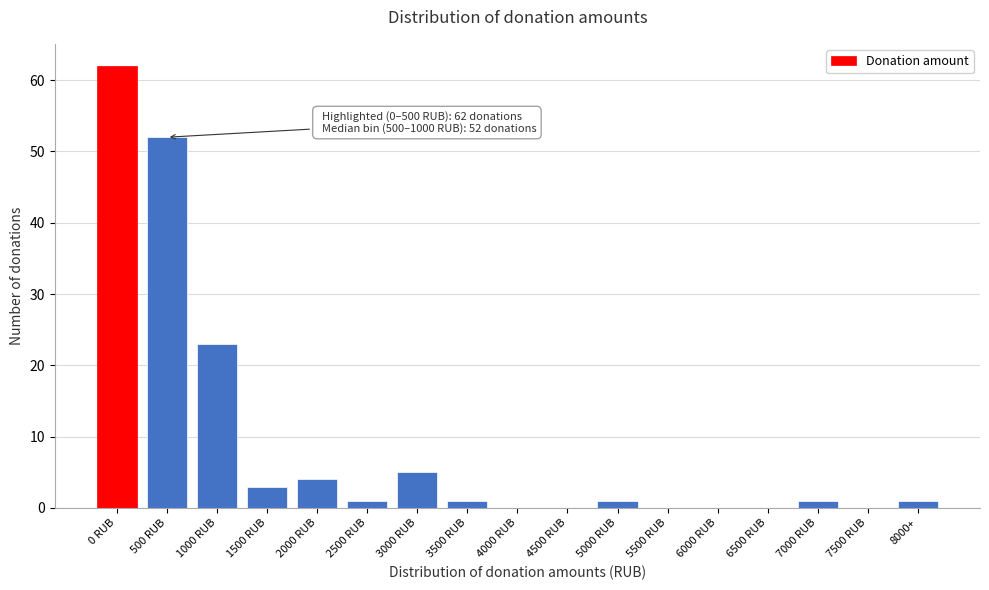

Reading right to left, extract all data points from this chart.

8000+=1	7500 RUB=0	7000 RUB=1	6500 RUB=0	6000 RUB=0	5500 RUB=0	5000 RUB=1	4500 RUB=0	4000 RUB=0	3500 RUB=1	3000 RUB=5	2500 RUB=1	2000 RUB=4	1500 RUB=3	1000 RUB=23	500 RUB=52	0 RUB=62